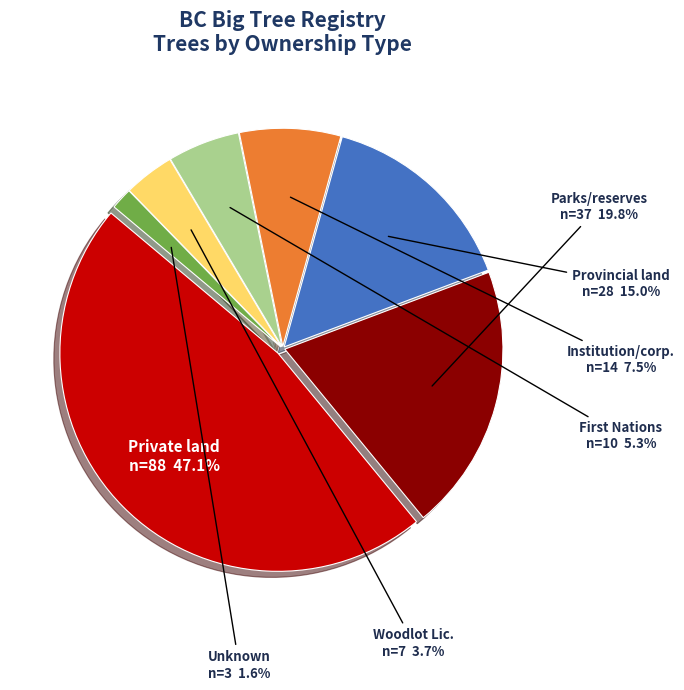

Is there any slice that represents more than half of the pie?

No